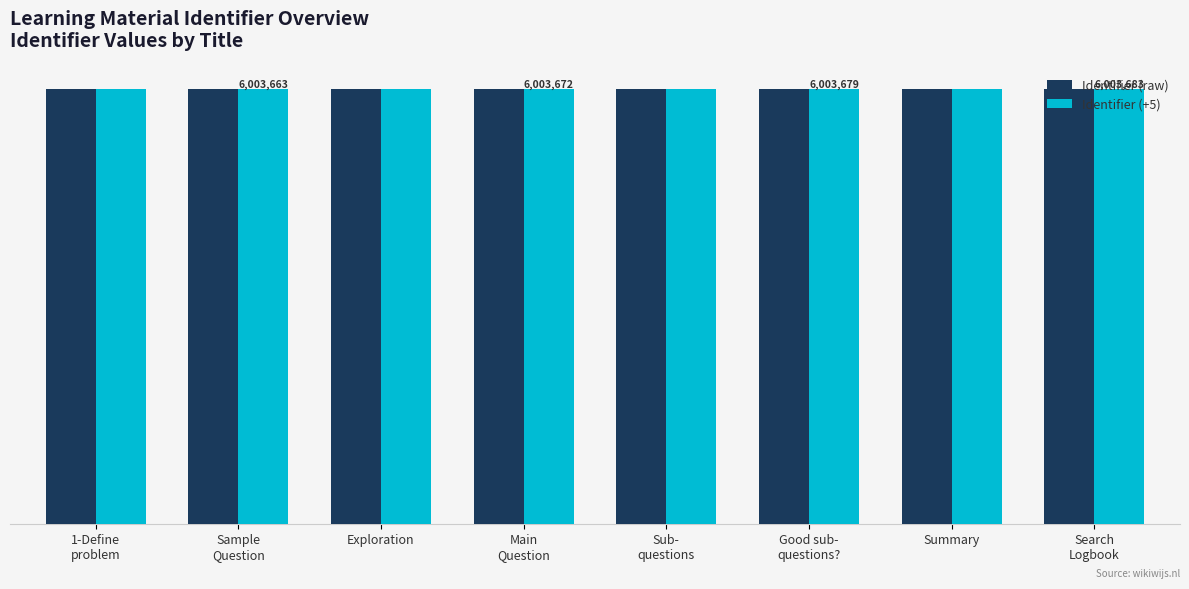

Reading left to right, what are all the values shown in this chart?

Identifier (raw): 6003657	6003658	6003660	6003667	6003672	6003674	6003676	6003678
Identifier (+5): 6003662	6003663	6003665	6003672	6003677	6003679	6003681	6003683